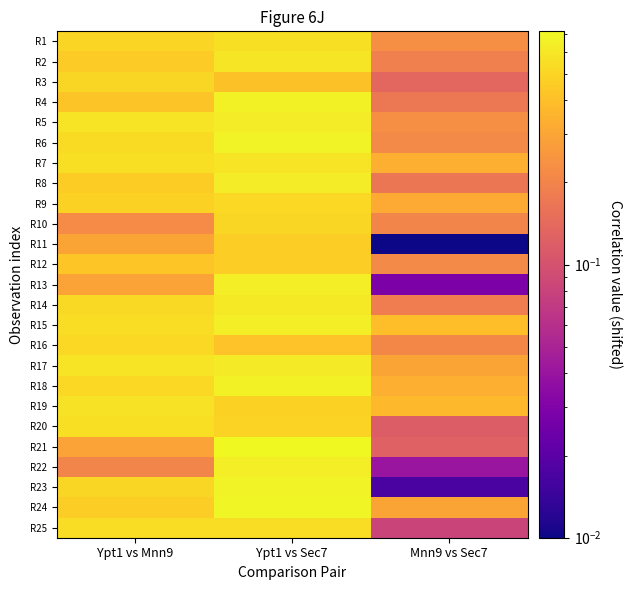

Reading right to left, what are all the values shown in this chart?

R1: Mnn9 vs Sec7=0.2	Ypt1 vs Sec7=0.6	Ypt1 vs Mnn9=0.5
R2: Mnn9 vs Sec7=0.2	Ypt1 vs Sec7=0.6	Ypt1 vs Mnn9=0.5
R3: Mnn9 vs Sec7=0.1	Ypt1 vs Sec7=0.4	Ypt1 vs Mnn9=0.5
R4: Mnn9 vs Sec7=0.2	Ypt1 vs Sec7=0.7	Ypt1 vs Mnn9=0.4
R5: Mnn9 vs Sec7=0.2	Ypt1 vs Sec7=0.6	Ypt1 vs Mnn9=0.6
R6: Mnn9 vs Sec7=0.2	Ypt1 vs Sec7=0.7	Ypt1 vs Mnn9=0.5
R7: Mnn9 vs Sec7=0.3	Ypt1 vs Sec7=0.6	Ypt1 vs Mnn9=0.6
R8: Mnn9 vs Sec7=0.2	Ypt1 vs Sec7=0.6	Ypt1 vs Mnn9=0.5
R9: Mnn9 vs Sec7=0.3	Ypt1 vs Sec7=0.5	Ypt1 vs Mnn9=0.5
R10: Mnn9 vs Sec7=0.2	Ypt1 vs Sec7=0.5	Ypt1 vs Mnn9=0.2
R11: Mnn9 vs Sec7=0.0	Ypt1 vs Sec7=0.5	Ypt1 vs Mnn9=0.3
R12: Mnn9 vs Sec7=0.2	Ypt1 vs Sec7=0.5	Ypt1 vs Mnn9=0.4
R13: Mnn9 vs Sec7=0.0	Ypt1 vs Sec7=0.6	Ypt1 vs Mnn9=0.3
R14: Mnn9 vs Sec7=0.2	Ypt1 vs Sec7=0.6	Ypt1 vs Mnn9=0.5
R15: Mnn9 vs Sec7=0.4	Ypt1 vs Sec7=0.6	Ypt1 vs Mnn9=0.5
R16: Mnn9 vs Sec7=0.2	Ypt1 vs Sec7=0.4	Ypt1 vs Mnn9=0.5
R17: Mnn9 vs Sec7=0.3	Ypt1 vs Sec7=0.6	Ypt1 vs Mnn9=0.6
R18: Mnn9 vs Sec7=0.3	Ypt1 vs Sec7=0.7	Ypt1 vs Mnn9=0.5
R19: Mnn9 vs Sec7=0.4	Ypt1 vs Sec7=0.5	Ypt1 vs Mnn9=0.6
R20: Mnn9 vs Sec7=0.1	Ypt1 vs Sec7=0.5	Ypt1 vs Mnn9=0.5
R21: Mnn9 vs Sec7=0.1	Ypt1 vs Sec7=0.7	Ypt1 vs Mnn9=0.3
R22: Mnn9 vs Sec7=0.0	Ypt1 vs Sec7=0.6	Ypt1 vs Mnn9=0.2
R23: Mnn9 vs Sec7=0.0	Ypt1 vs Sec7=0.7	Ypt1 vs Mnn9=0.5
R24: Mnn9 vs Sec7=0.3	Ypt1 vs Sec7=0.7	Ypt1 vs Mnn9=0.5
R25: Mnn9 vs Sec7=0.1	Ypt1 vs Sec7=0.5	Ypt1 vs Mnn9=0.5